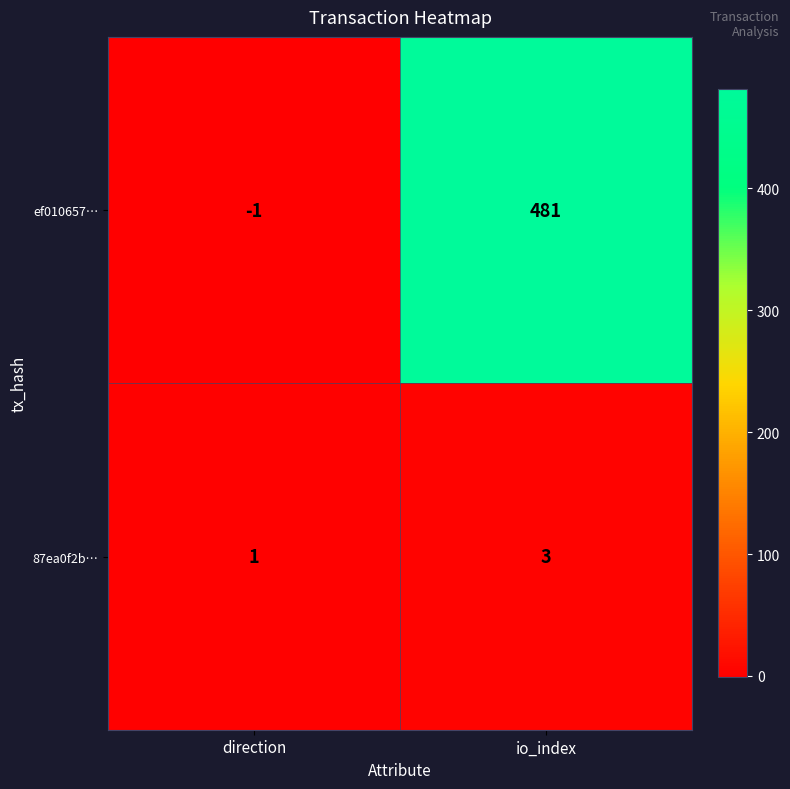

Where is 87ea0f2b… nearest to the value 2?

direction